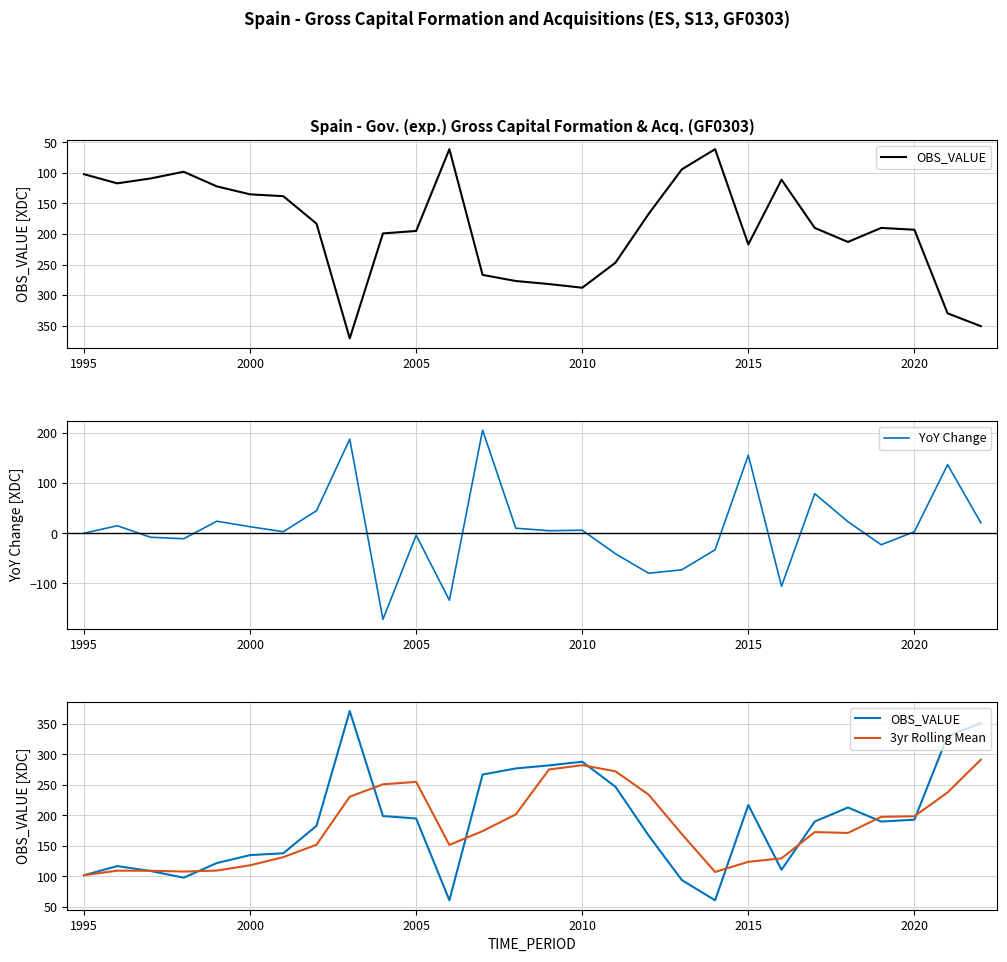

How many data points in YoY Change are above 5?

13